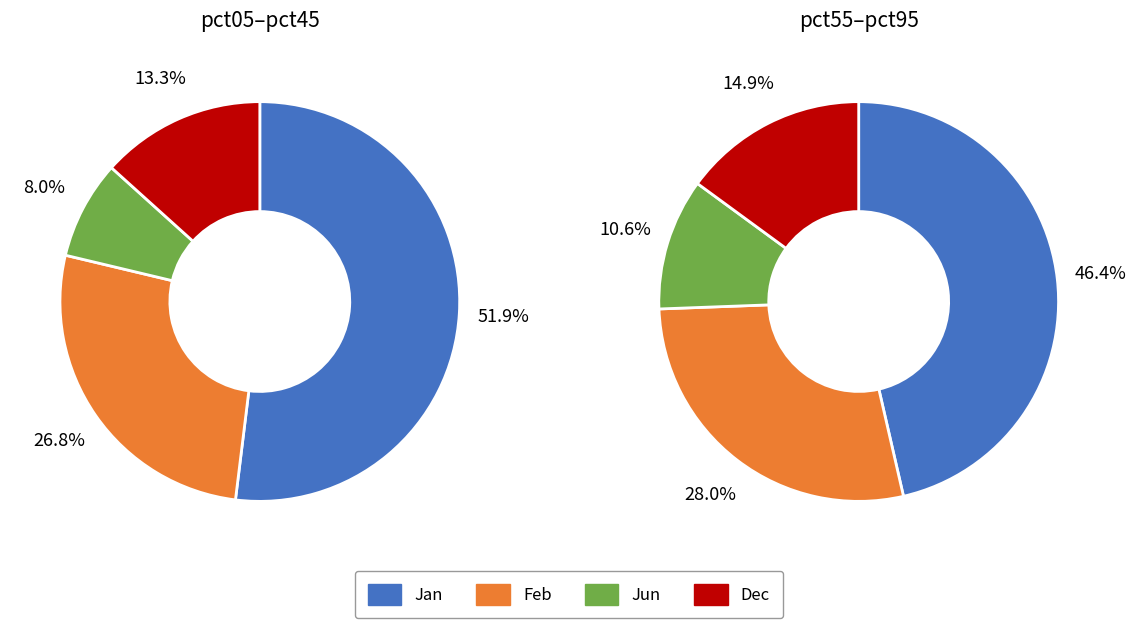

Between pct05 and pct55, which series saw the biggest shift?

Jan